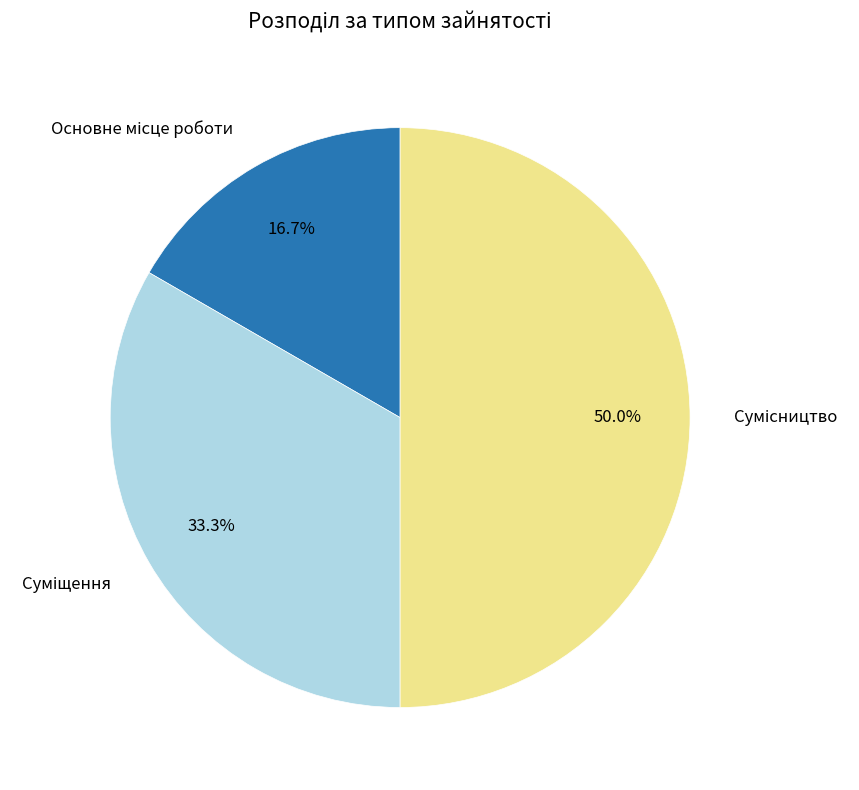

Count the number of slices in the pie.

3